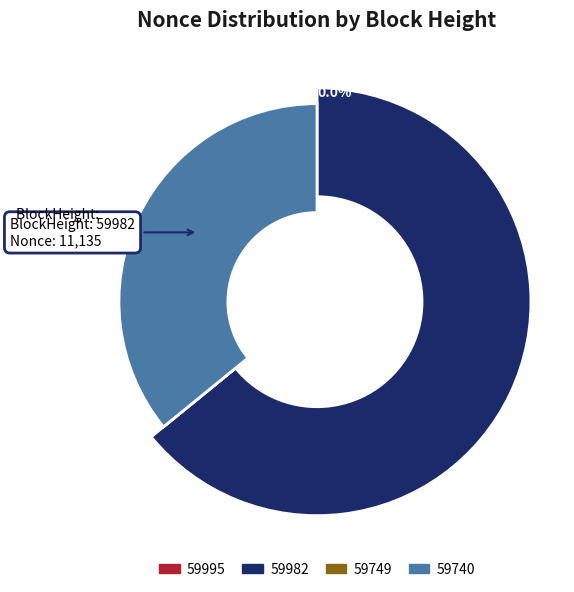

The 59749 slice represents 0% of the pie. True or false?

True